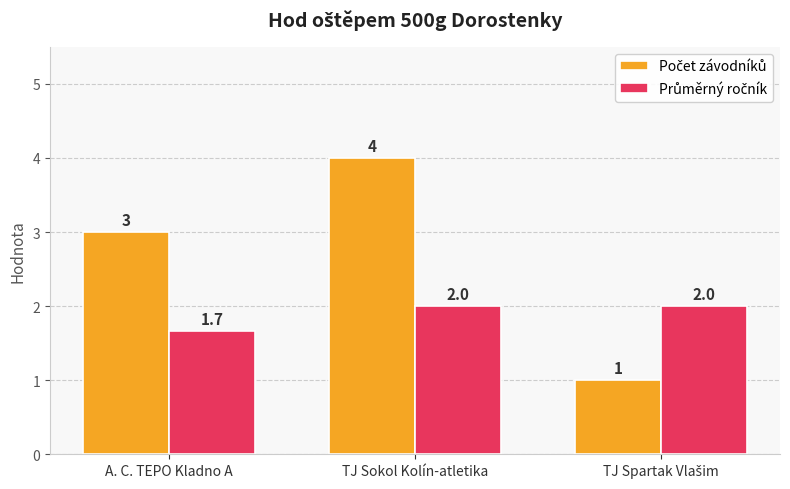

What is the spread (max minus min) of values at TJ Sokol Kolín-atletika?

2.0